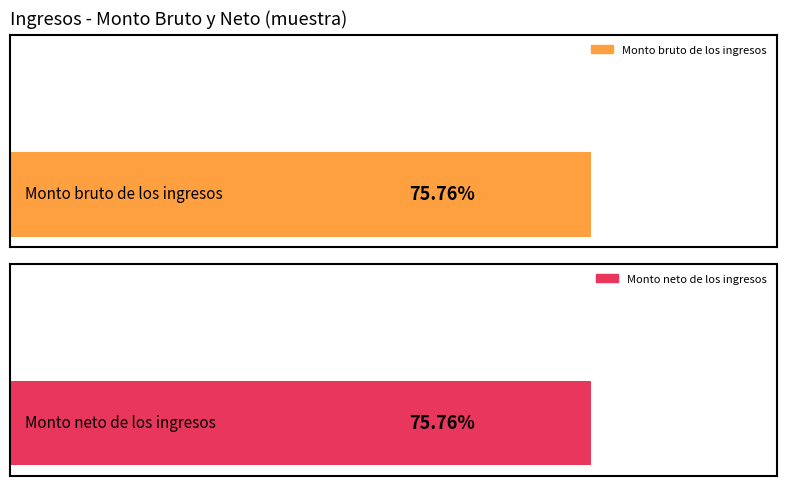

Which series has the largest range (max minus min)?

Monto bruto de los ingresos